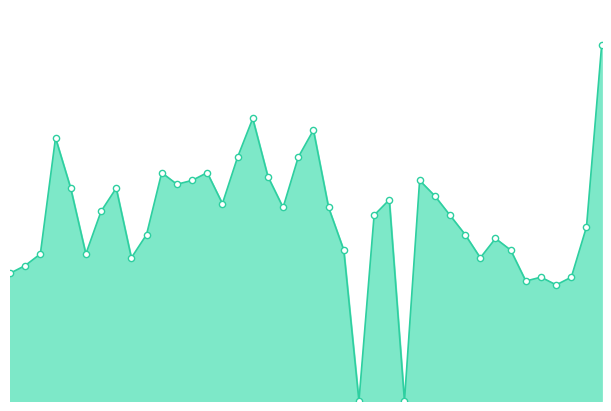

Is this an area chart (filled region under the line)?

Yes